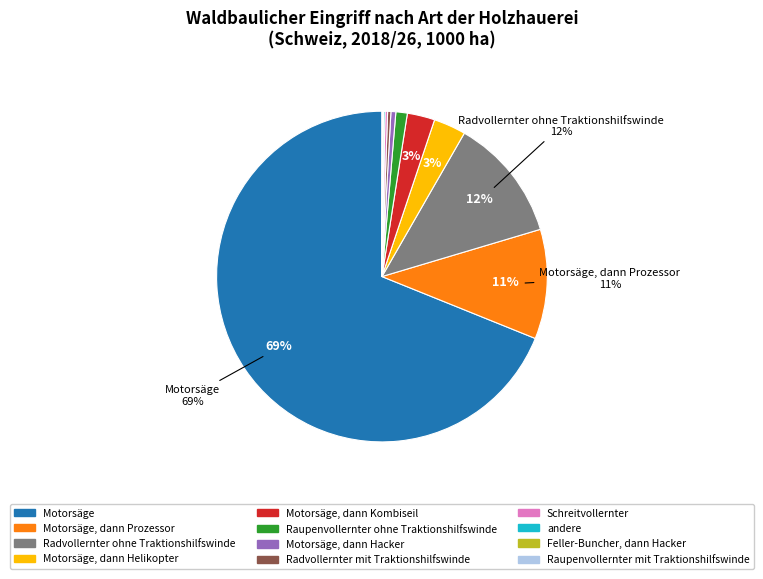

To the nearest percent, what is the average slice percentage?

8%